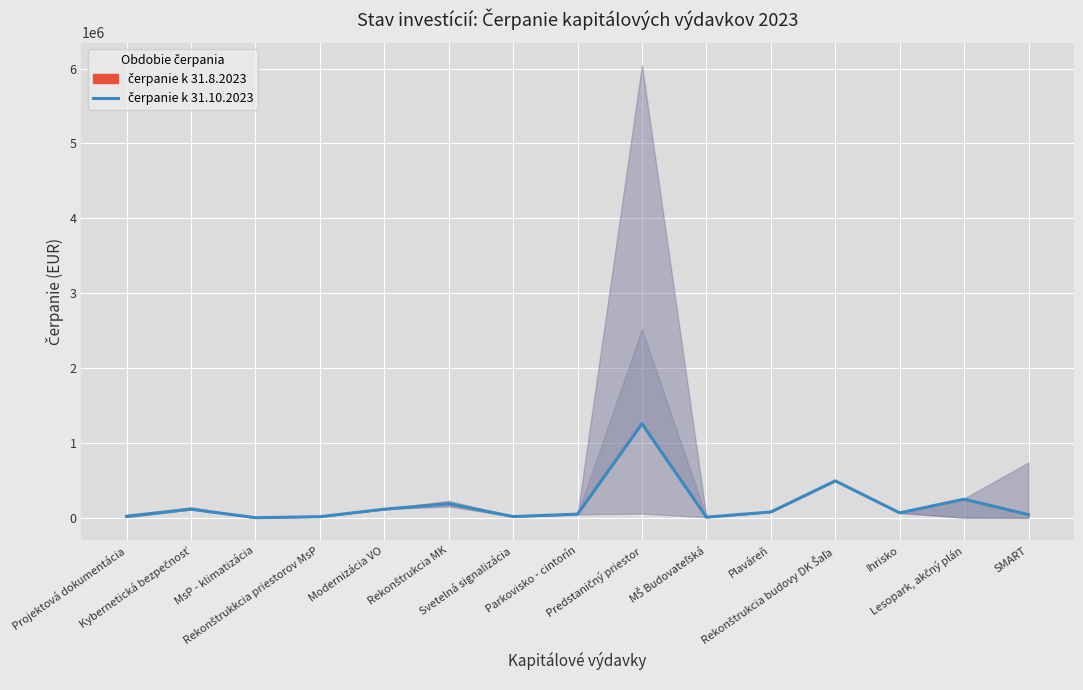

At which category does the data reach its first local valley?

MsP - klimatizácia